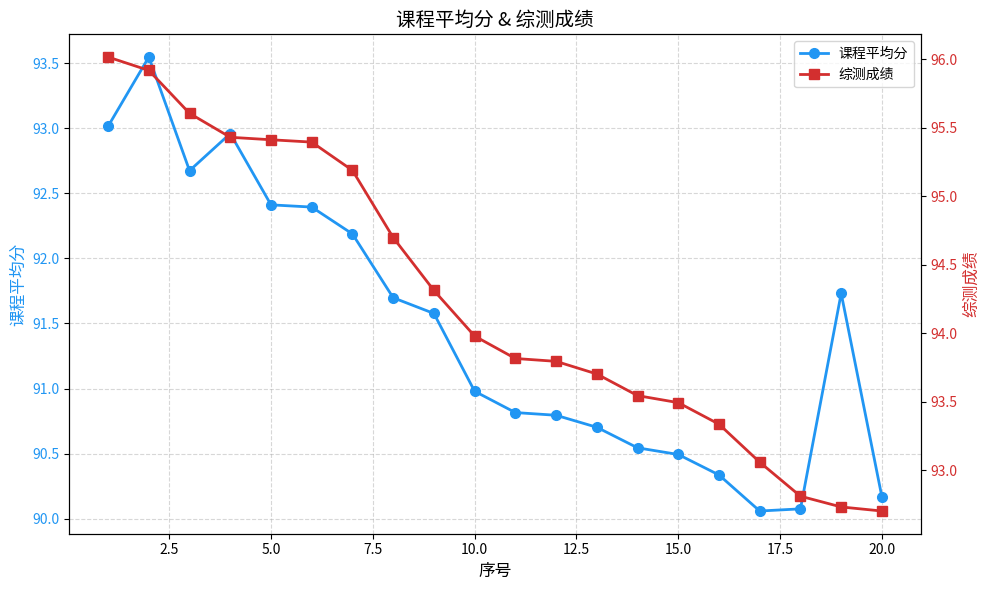

What is the average value of the 课程平均分 series?

91.5